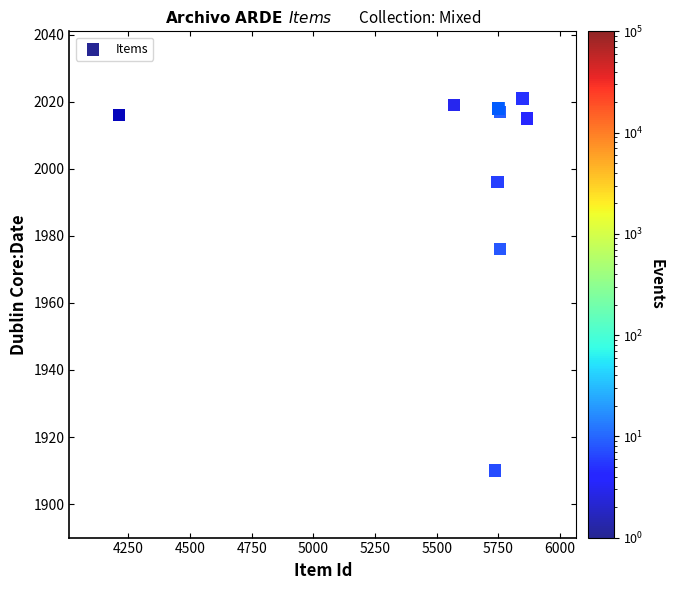

What Y value in the scatter plot is closest to 1965?

1976